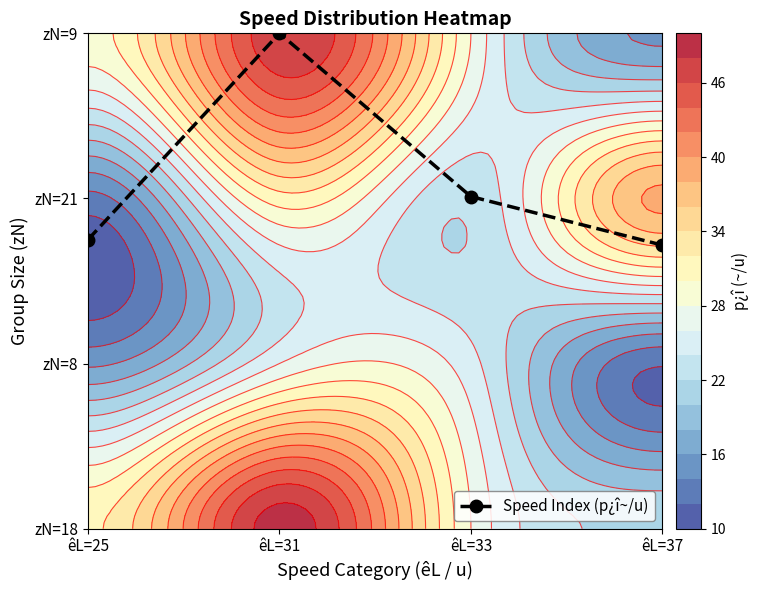

Approximately how many times larger is the value at êL=25 compared to êL=33?

0.9